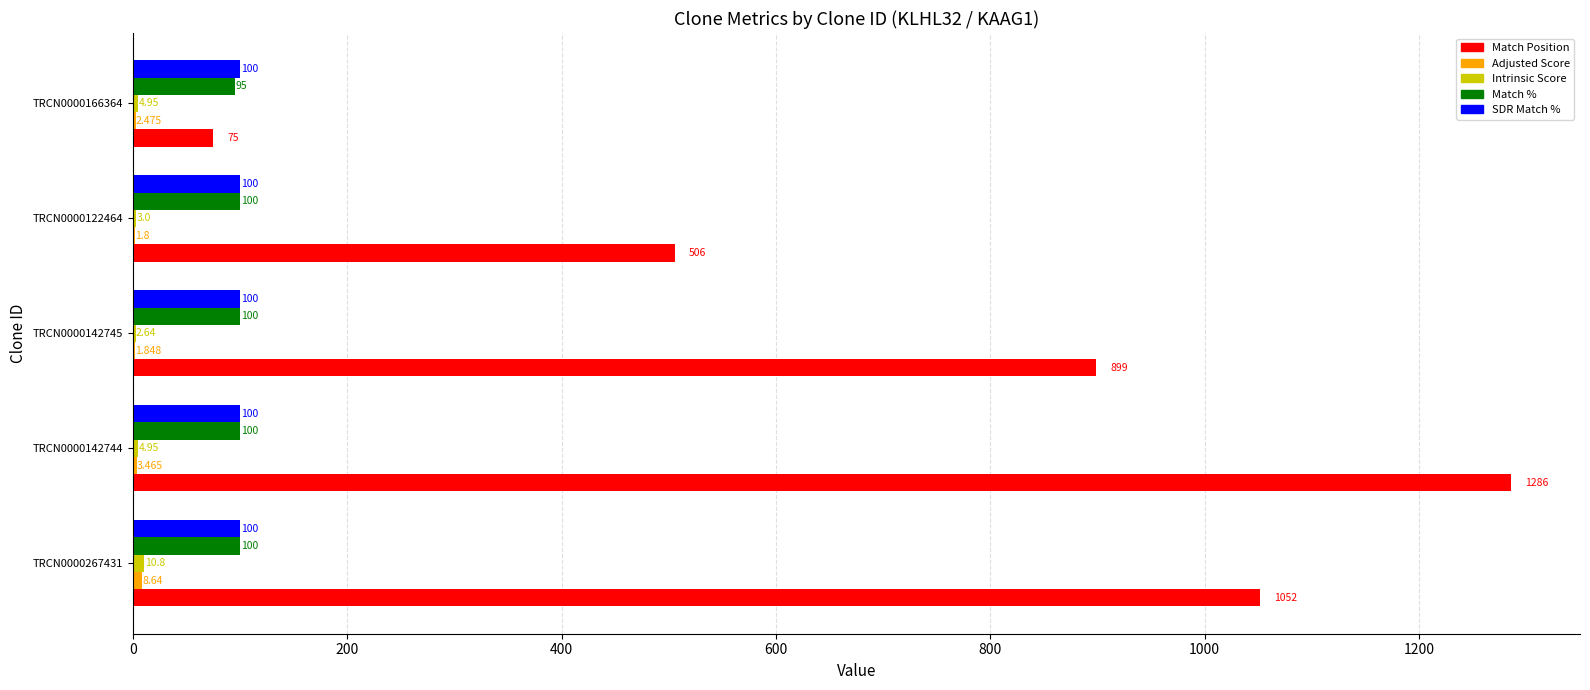

Which series changed the most between TRCN0000267431 and TRCN0000142744?

Match Position